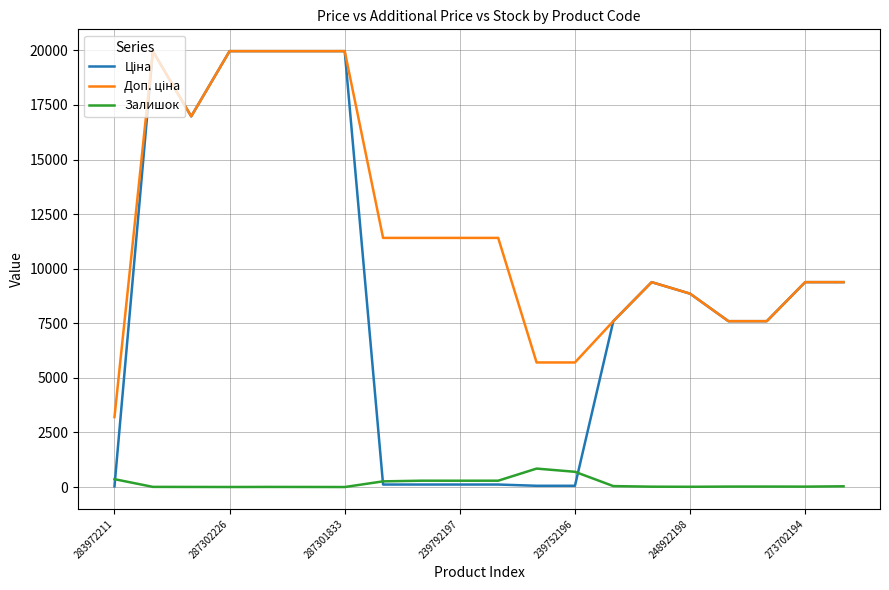

How many lines are shown in the chart?

3